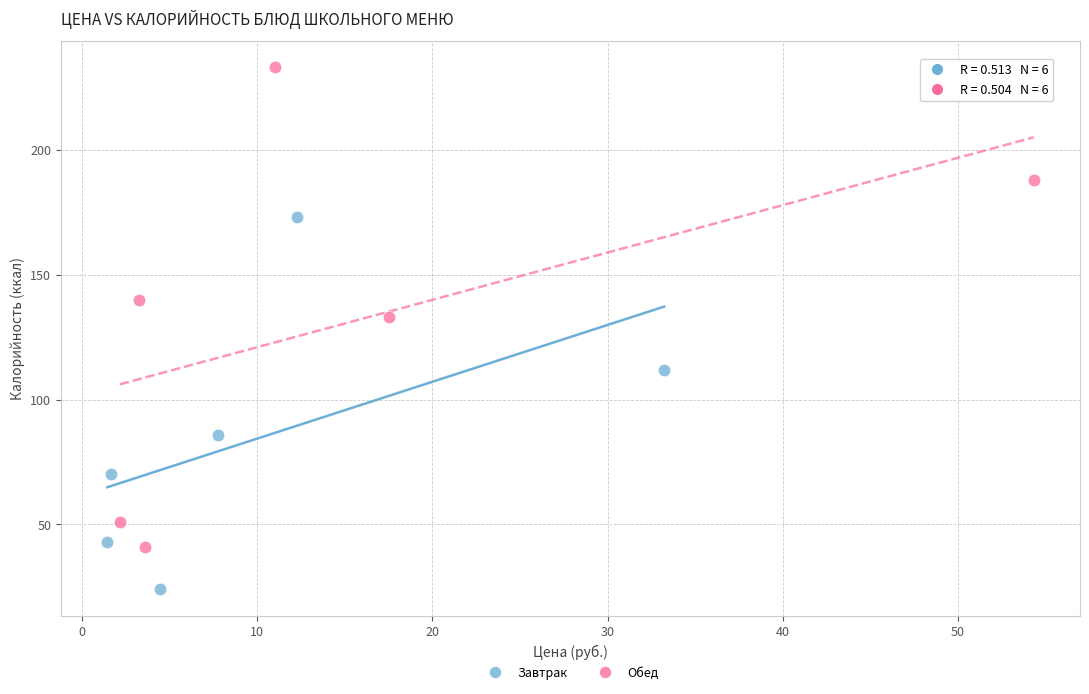

Which series has the largest Y range (max minus min)?

Обед